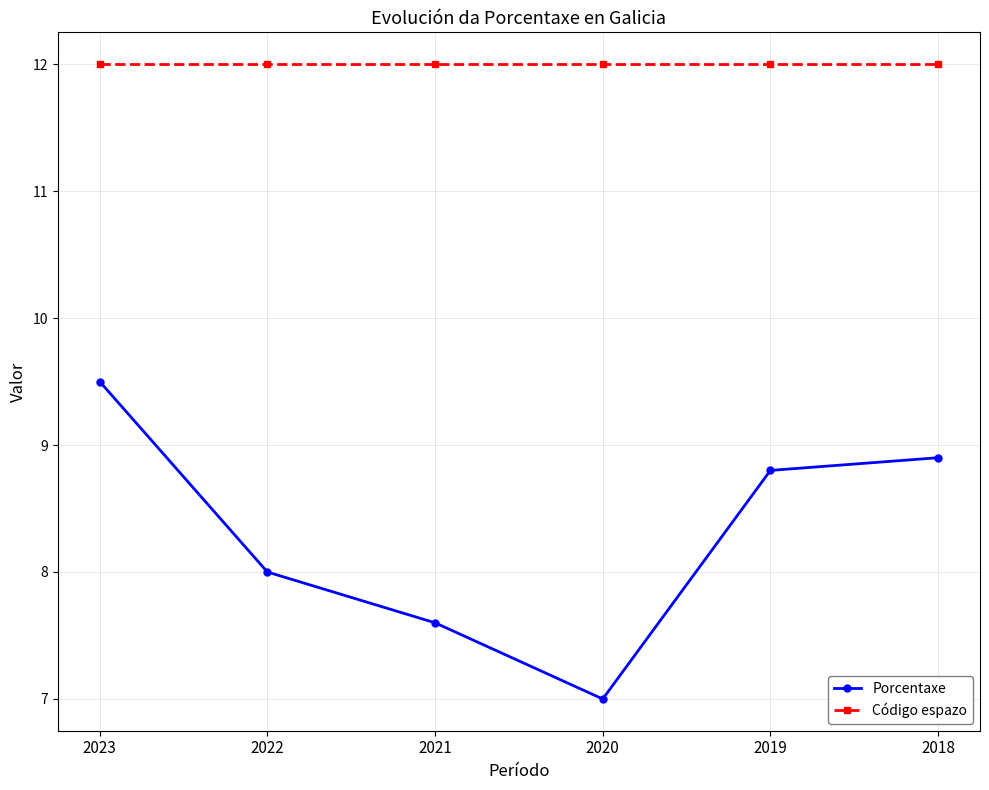

What is the difference between the maximum and minimum values in the Porcentaxe series?

2.5